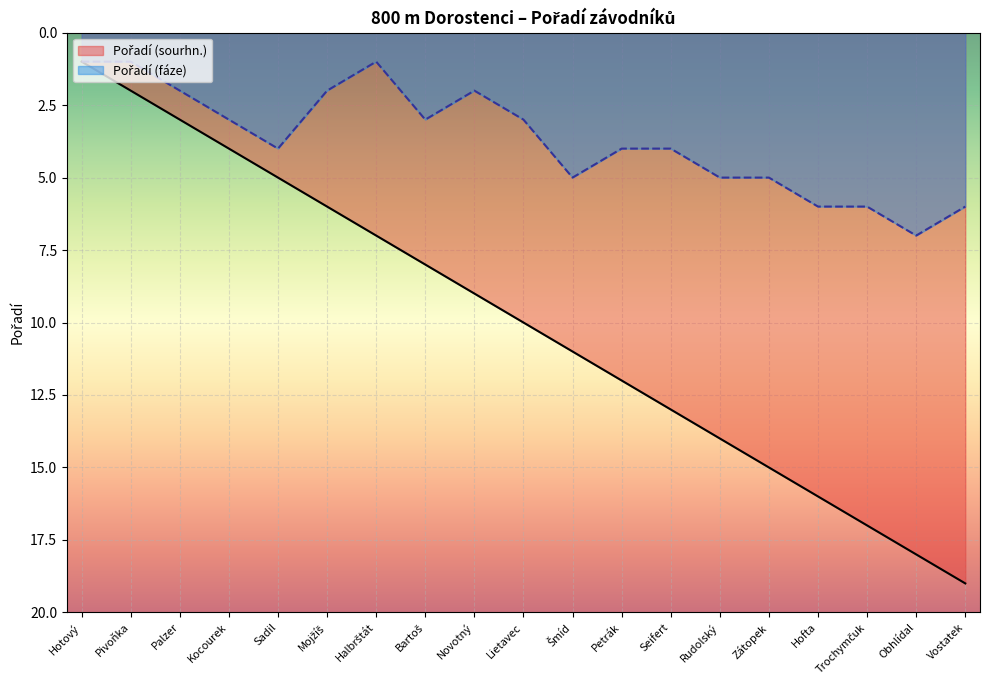

True or false: Pořadí (sourhn.) and Pořadí (fáze) cross at least once.

False